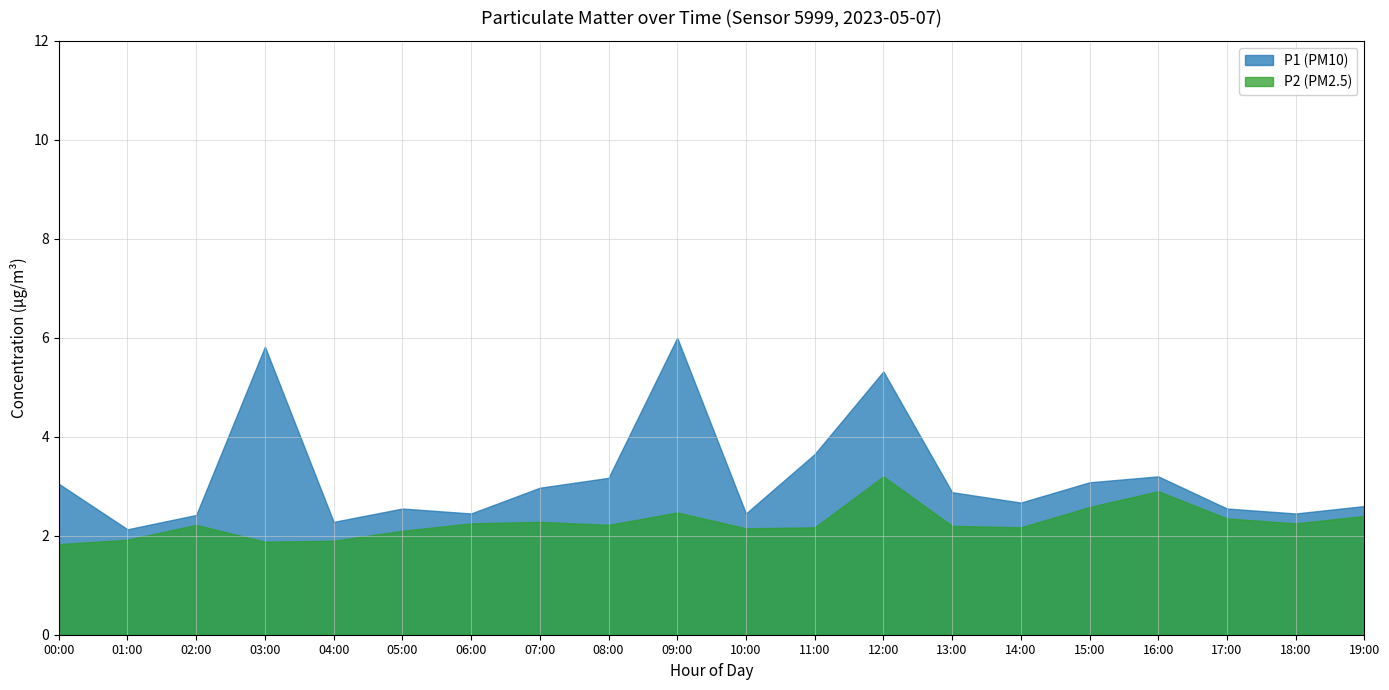

The P1 (PM10) series shows 4.4 at 14:00. True or false?

False